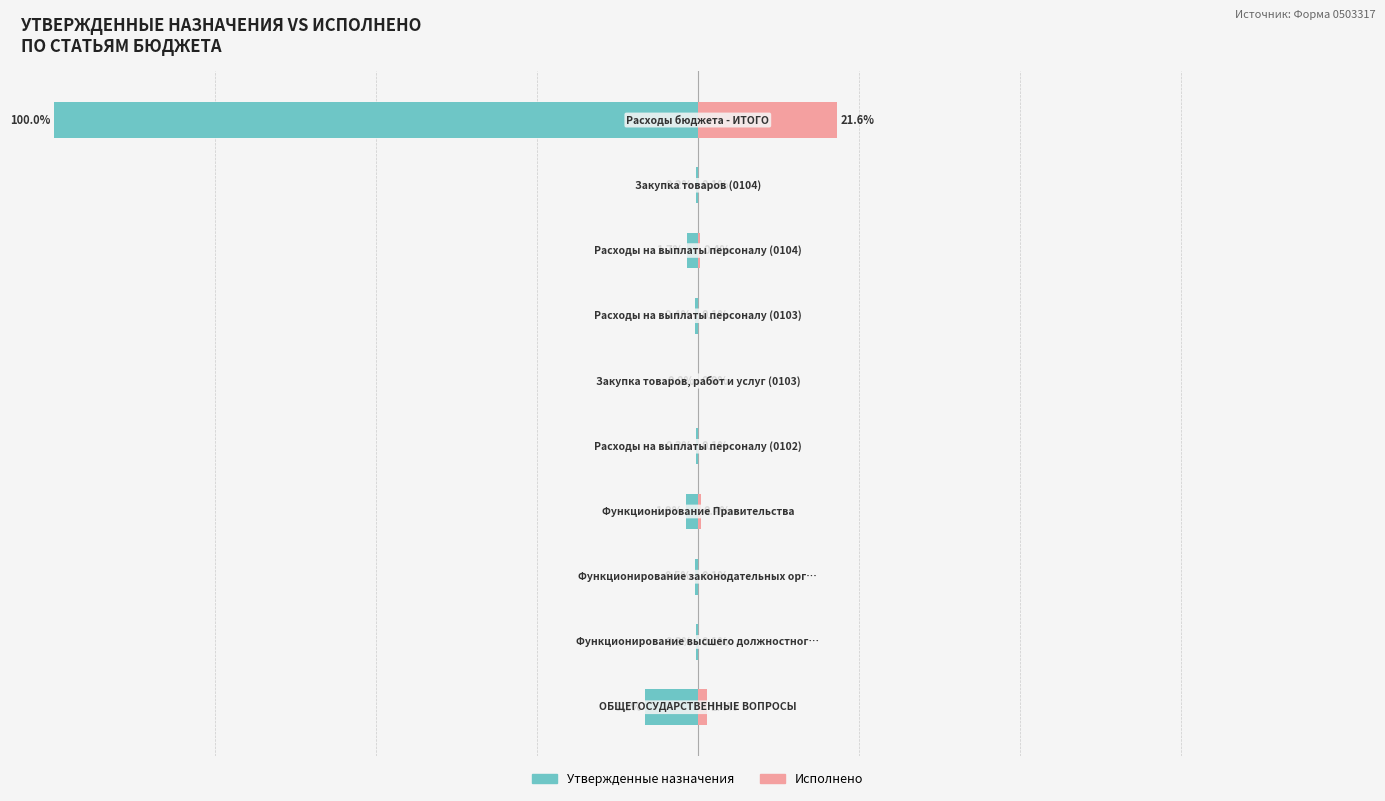

What are all the series names shown in the legend?

Утвержденные назначения, Исполнено